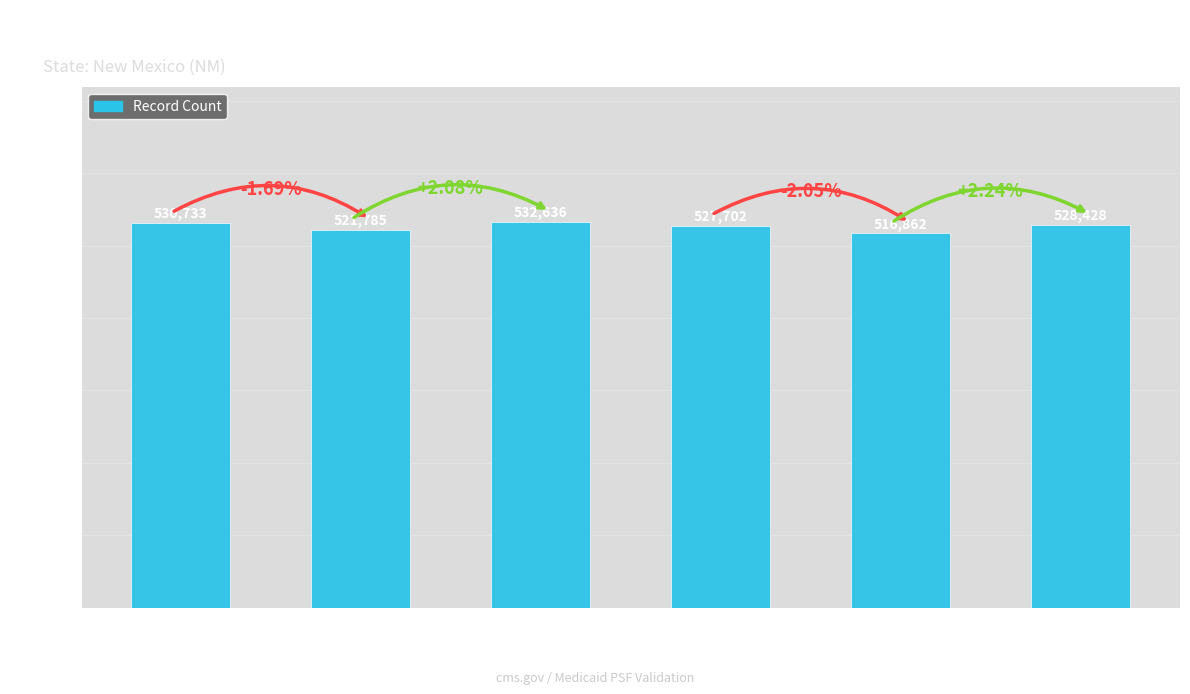

What is the greatest value displayed?

532636